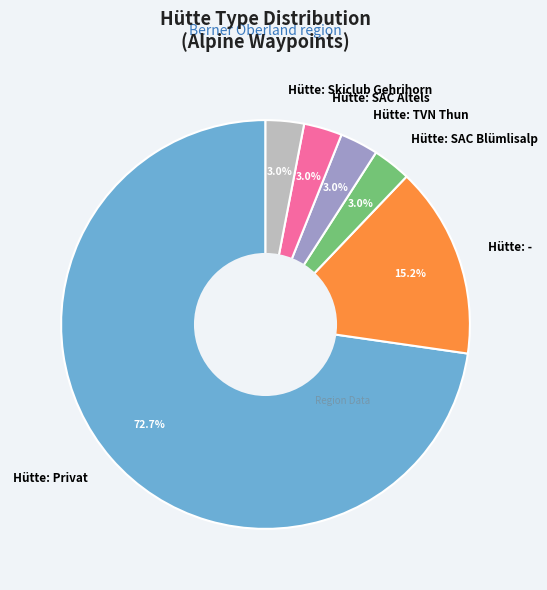

How many slices are in this pie chart?

6